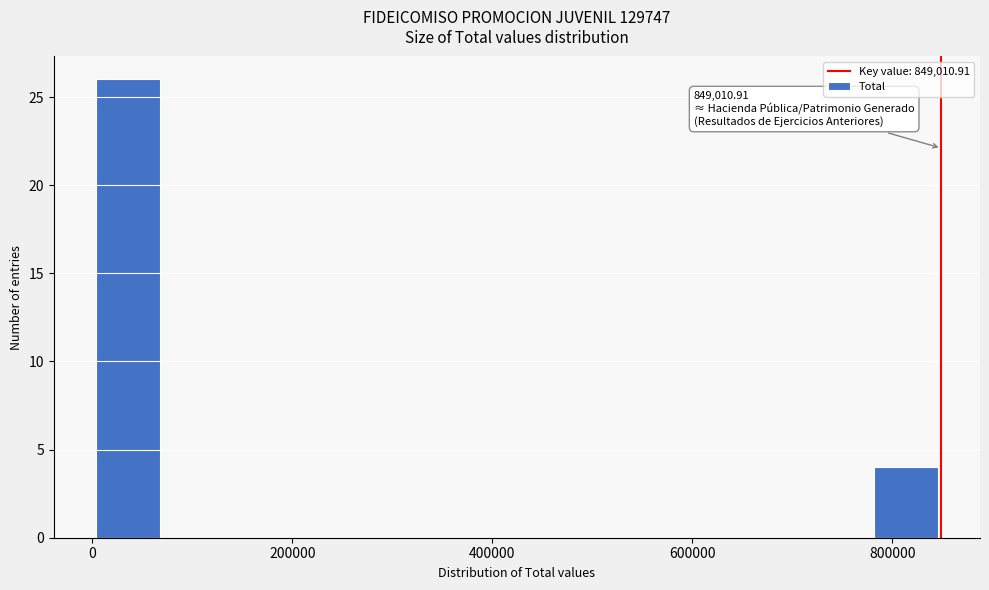

Read against the x-axis, roughly where is the centre of the tallest bar?

40000